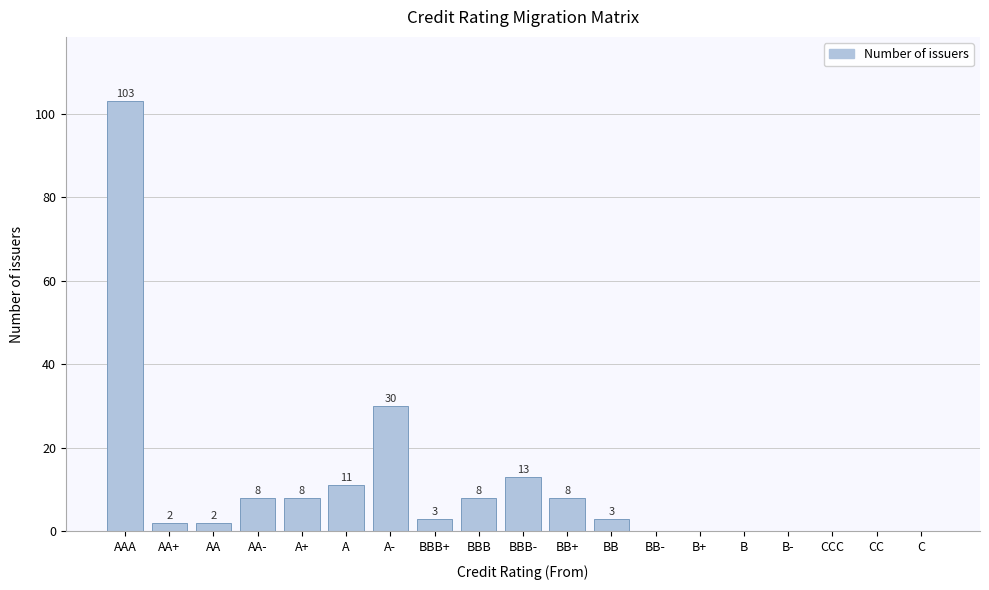

Reading left to right, extract all data points from this chart.

AAA=103	AA+=2	AA=2	AA-=8	A+=8	A=11	A-=30	BBB+=3	BBB=8	BBB-=13	BB+=8	BB=3	BB-=0	B+=0	B=0	B-=0	CCC=0	CC=0	C=0